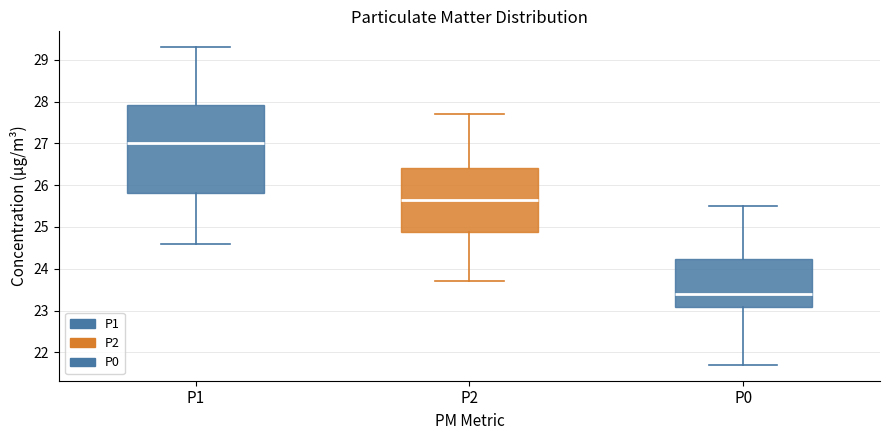

Where does the lower whisker of the box for P0 end on the y-axis? The values are not printed on the chart, so give them approximately, as read against the axis.

21.7